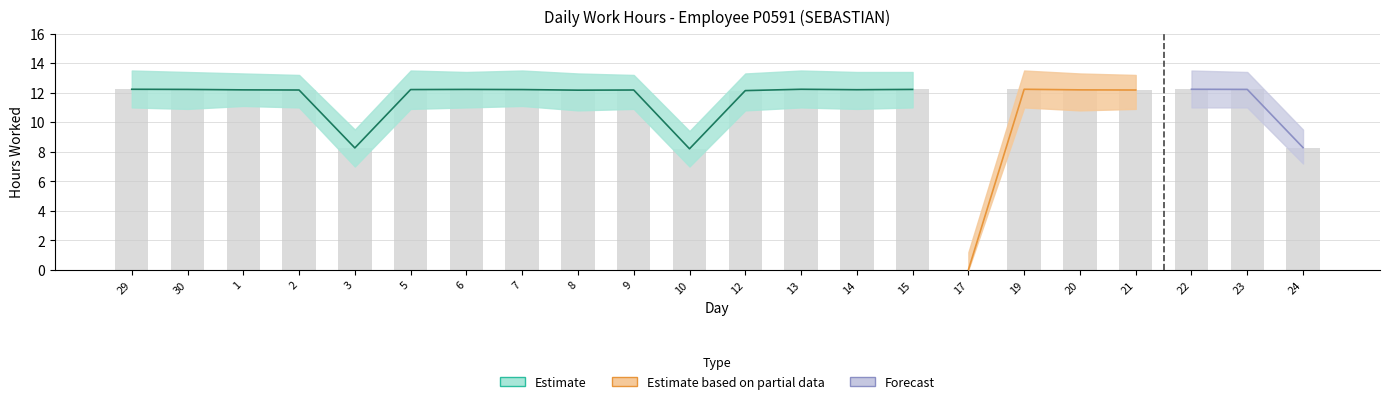

Which label corresponds to the smallest value in the chart?

17